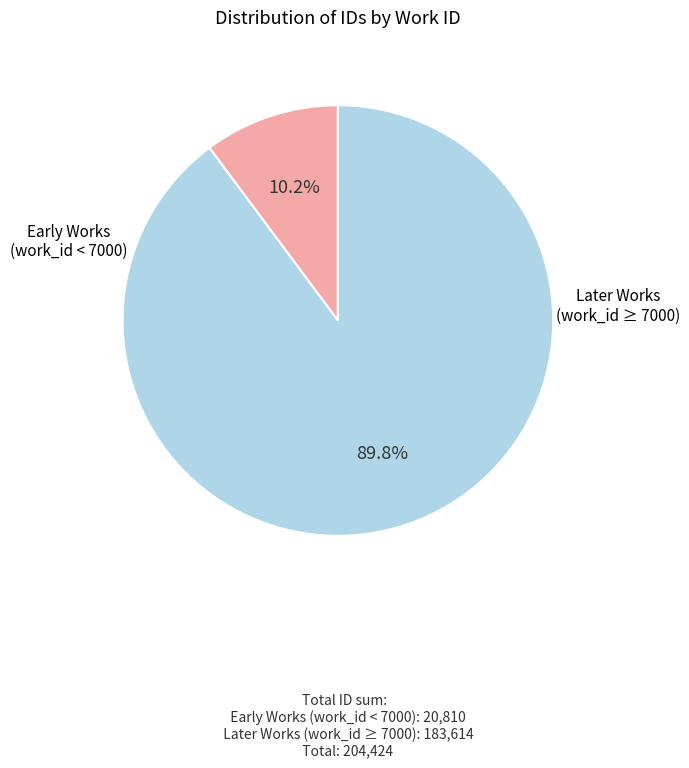

To the nearest percent, what is the average slice percentage?

50%